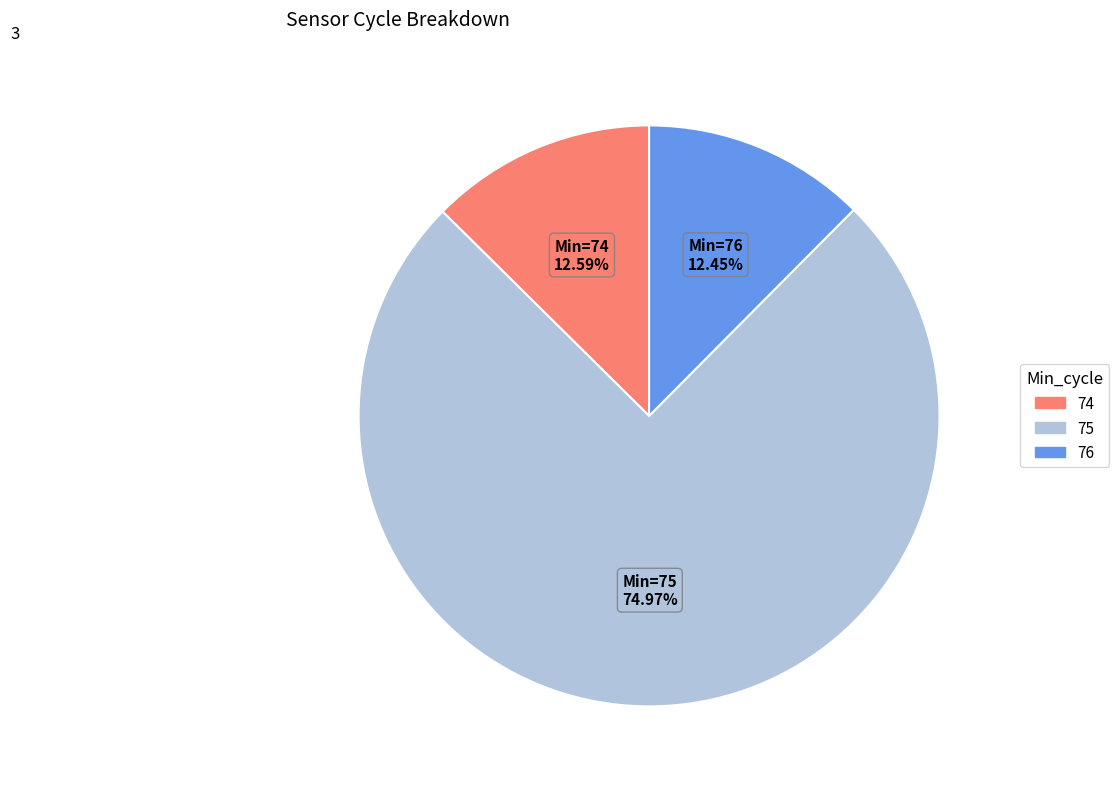

Is there any slice that represents more than half of the pie?

Yes